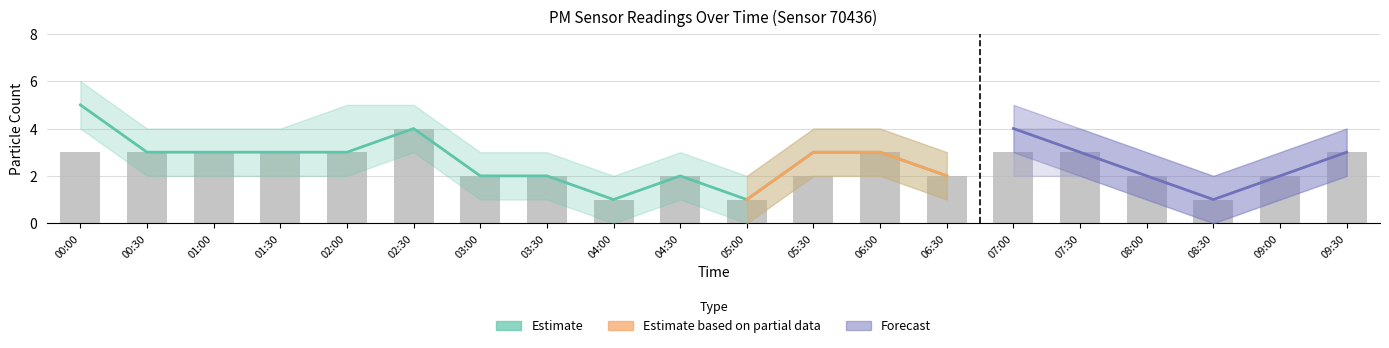

What is the minimum value for P1_upper?

2